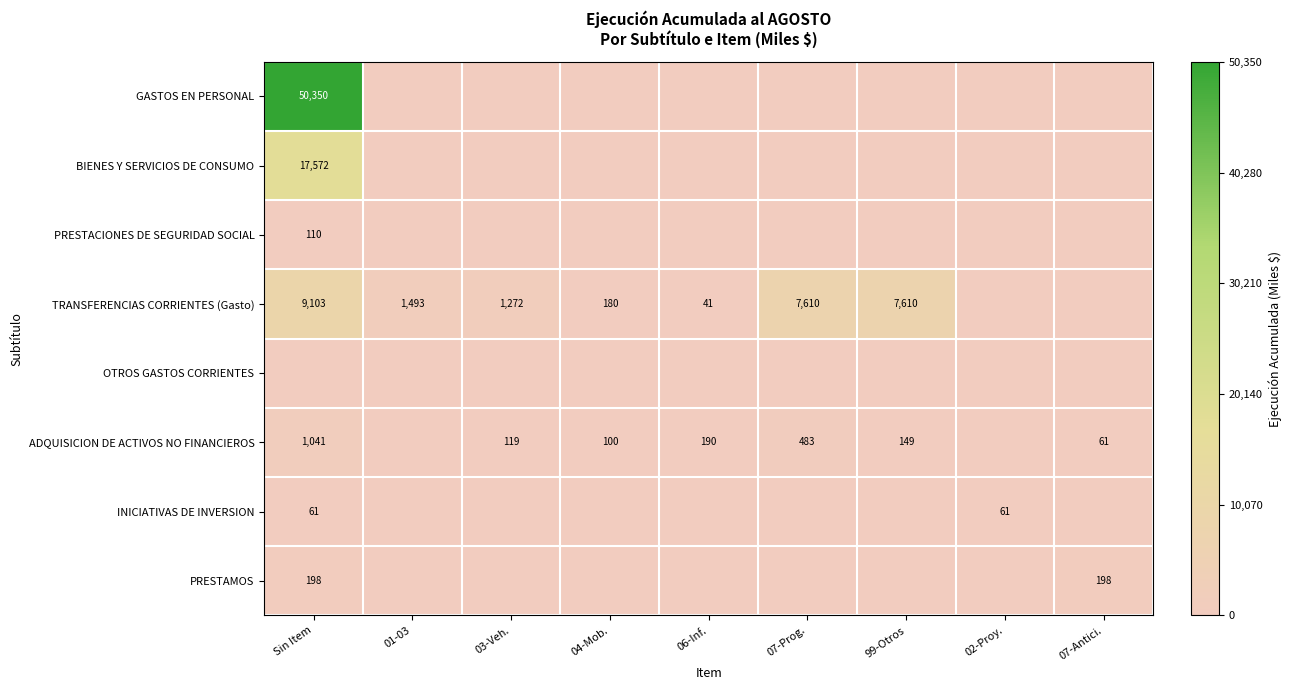

Between 07-Prog. and 01-03, which is larger?

07-Prog.